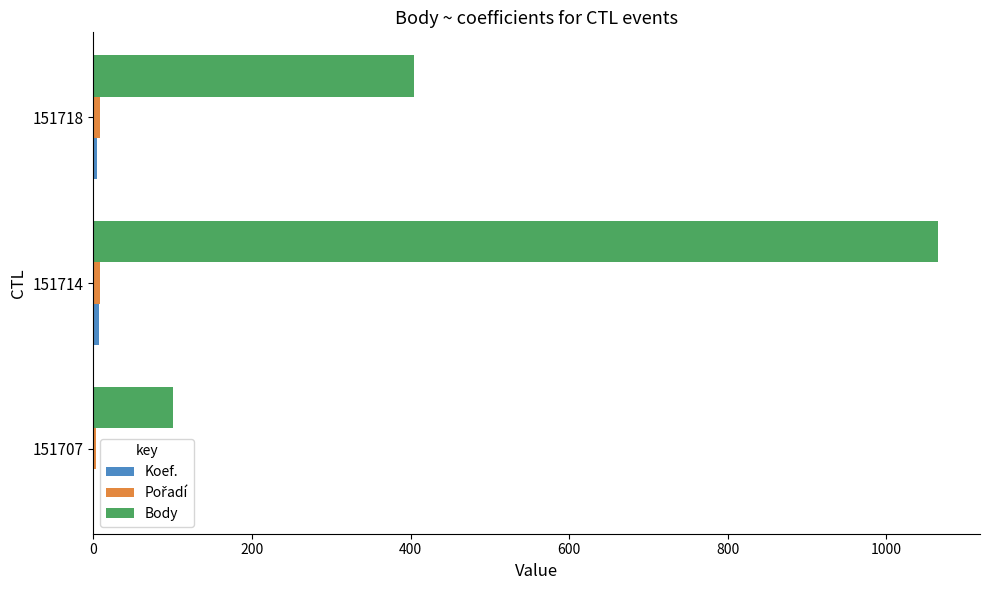

At which category is the sum across all series the highest?

151714